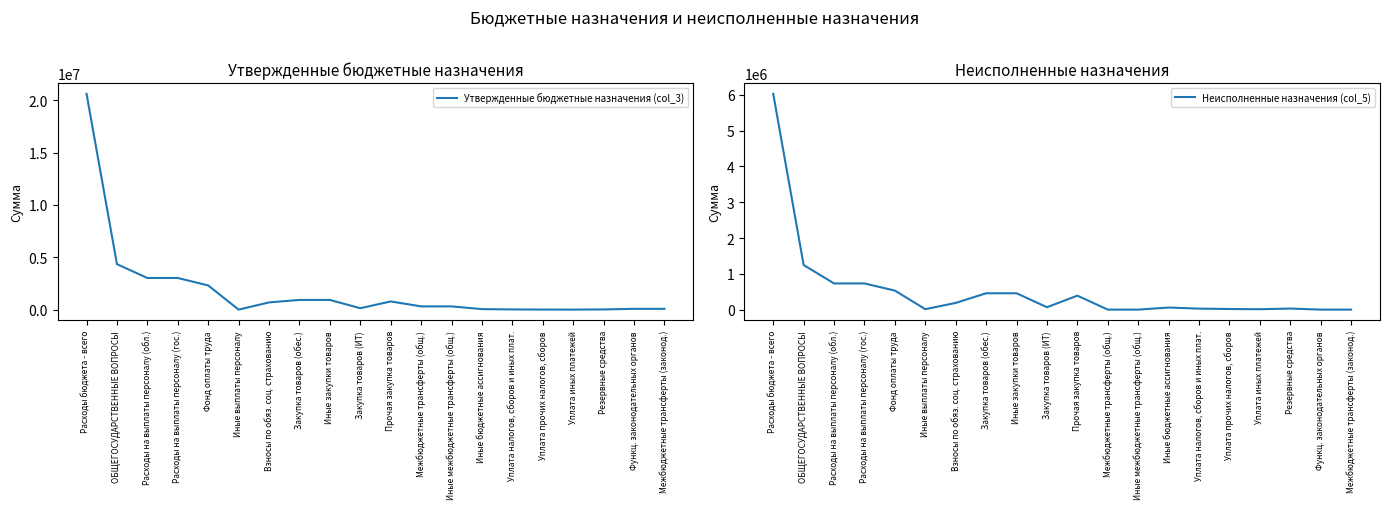

The value of Утвержденные бюджетные назначения (col_3) at Расходы на выплаты персоналу (гос.) is 932182.9. True or false?

False